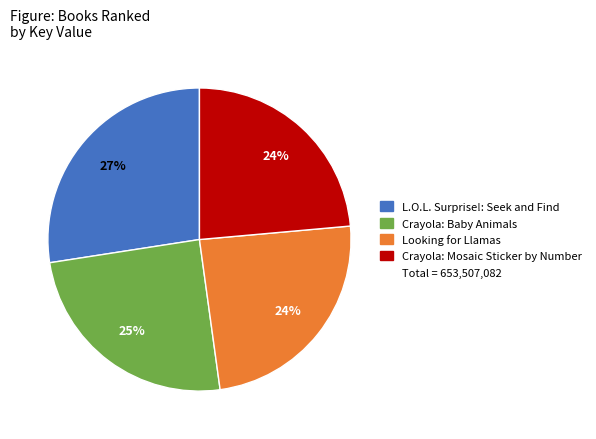

Does any single category account for the majority?

No